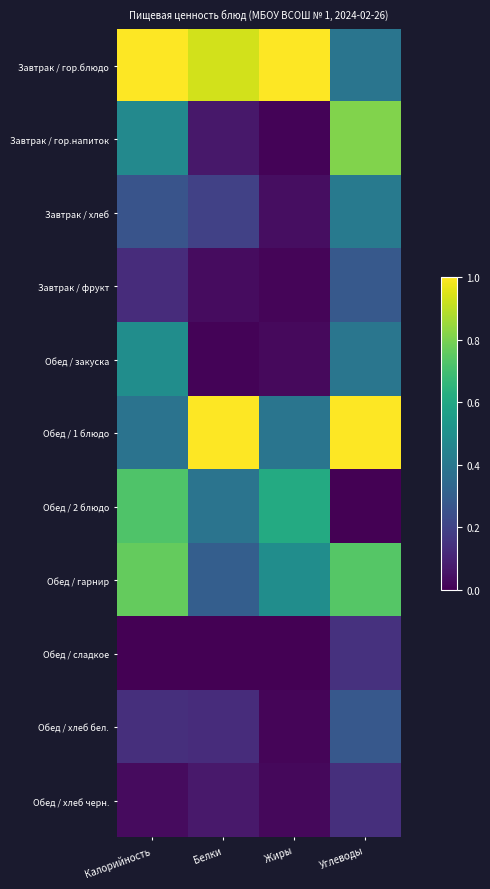

At Белки, list the series in order from largest to smallest.

Обед / 1 блюдо, Завтрак / гор.блюдо, Обед / 2 блюдо, Обед / гарнир, Завтрак / хлеб, Обед / хлеб бел., Обед / хлеб черн., Завтрак / гор.напиток, Завтрак / фрукт, Обед / закуска, Обед / сладкое